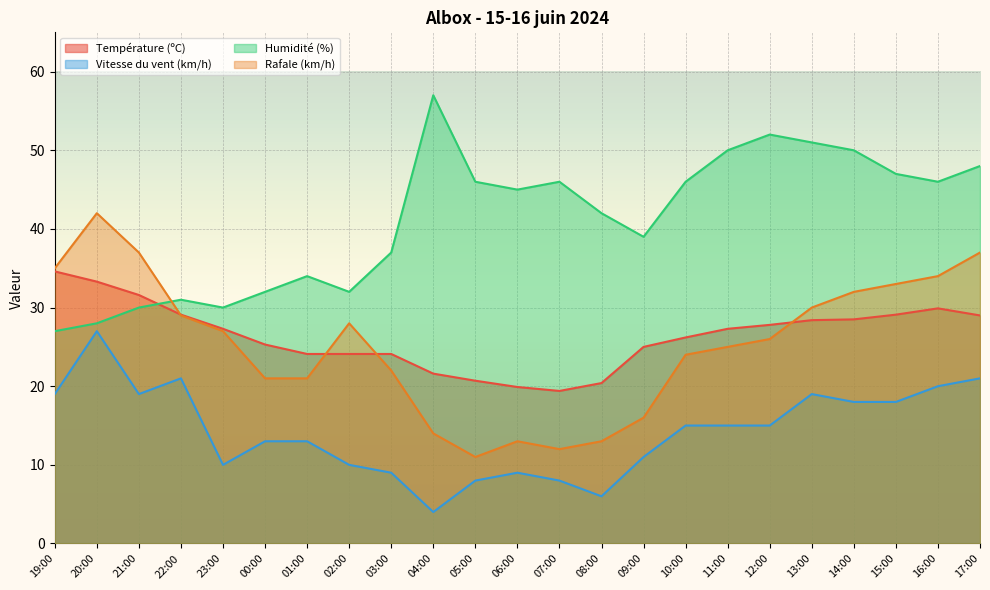

Rank the series by their maximum value, from lowest to highest.

Vitesse du vent (km/h), Température (ºC), Rafale (km/h), Humidité (%)